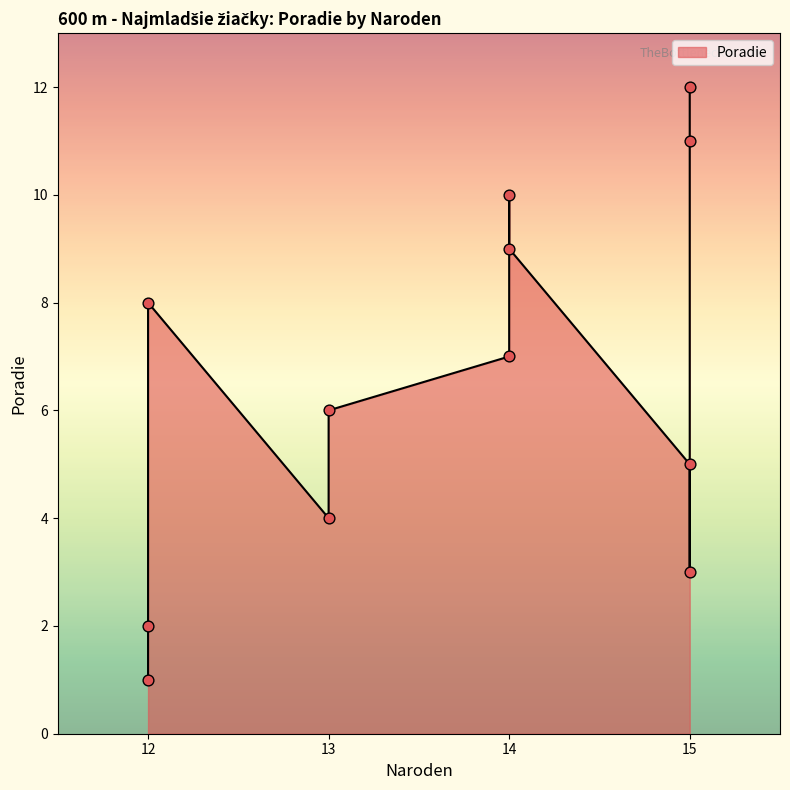

What is the ratio of the value at 14 to the value at 13?

2.5